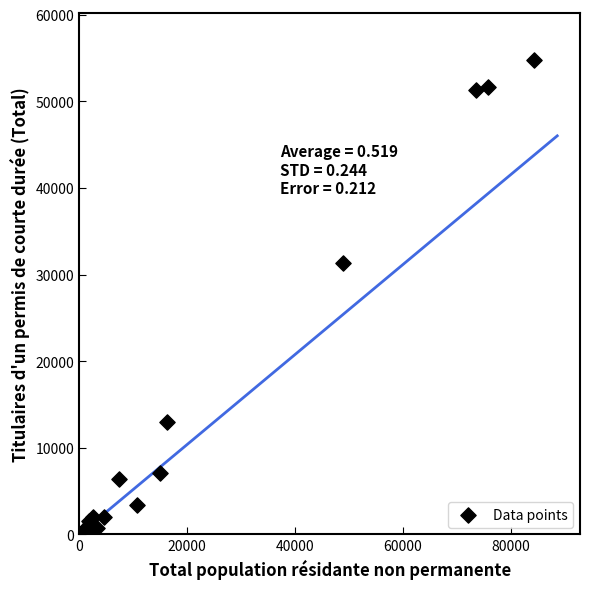

What Y value in the scatter plot is closest to 27359?

31305